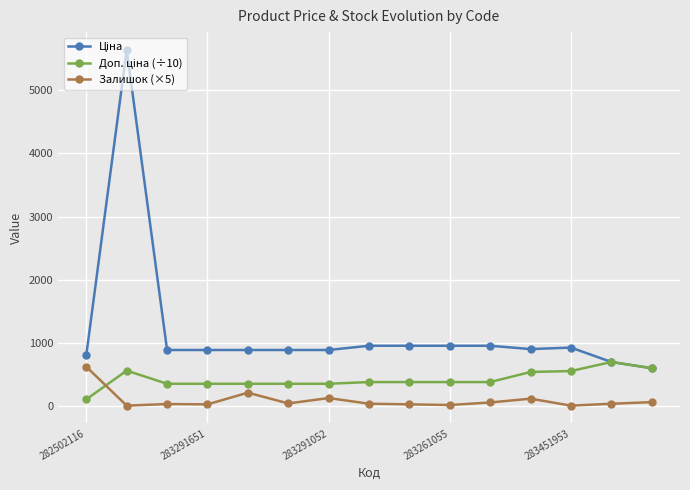

True or false: Залишок (×5) has more than 0 interior local peaks.

True